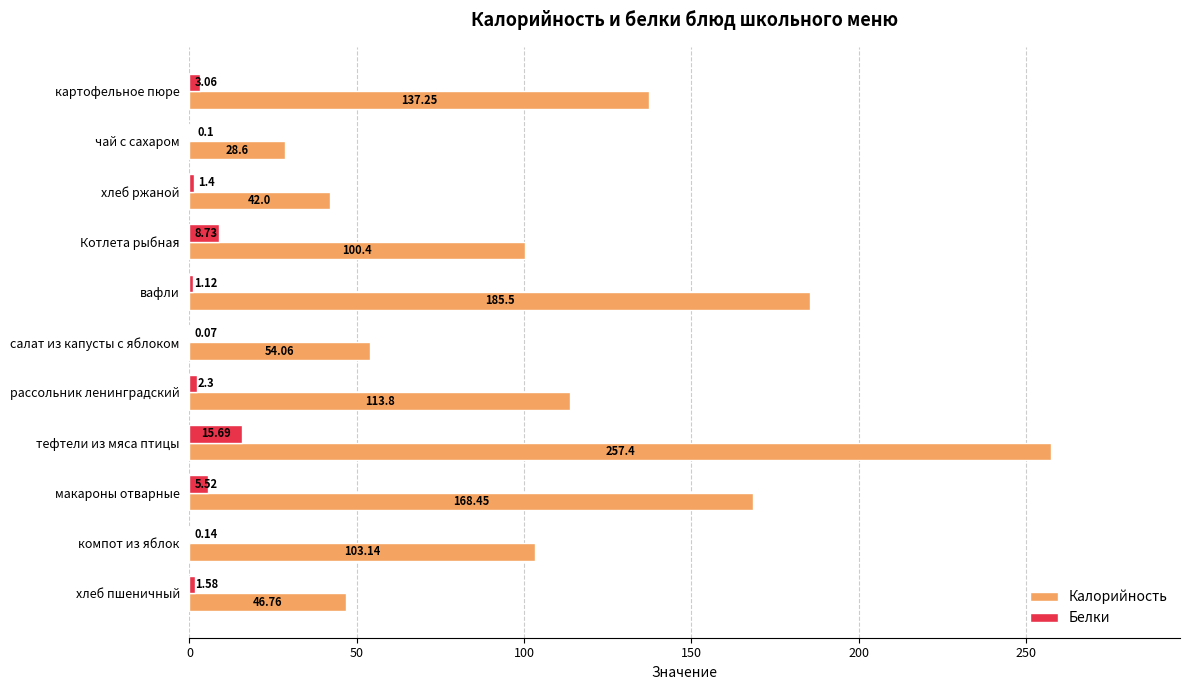

What is the total value across all series at тефтели из мяса птицы?

273.1